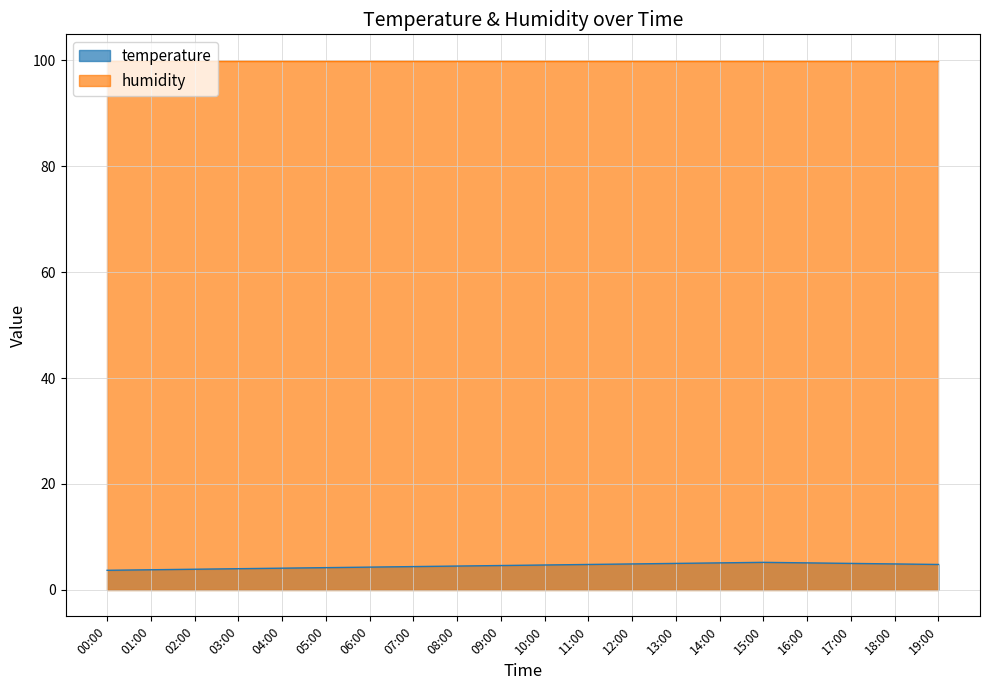

How many data points does each series have?

20